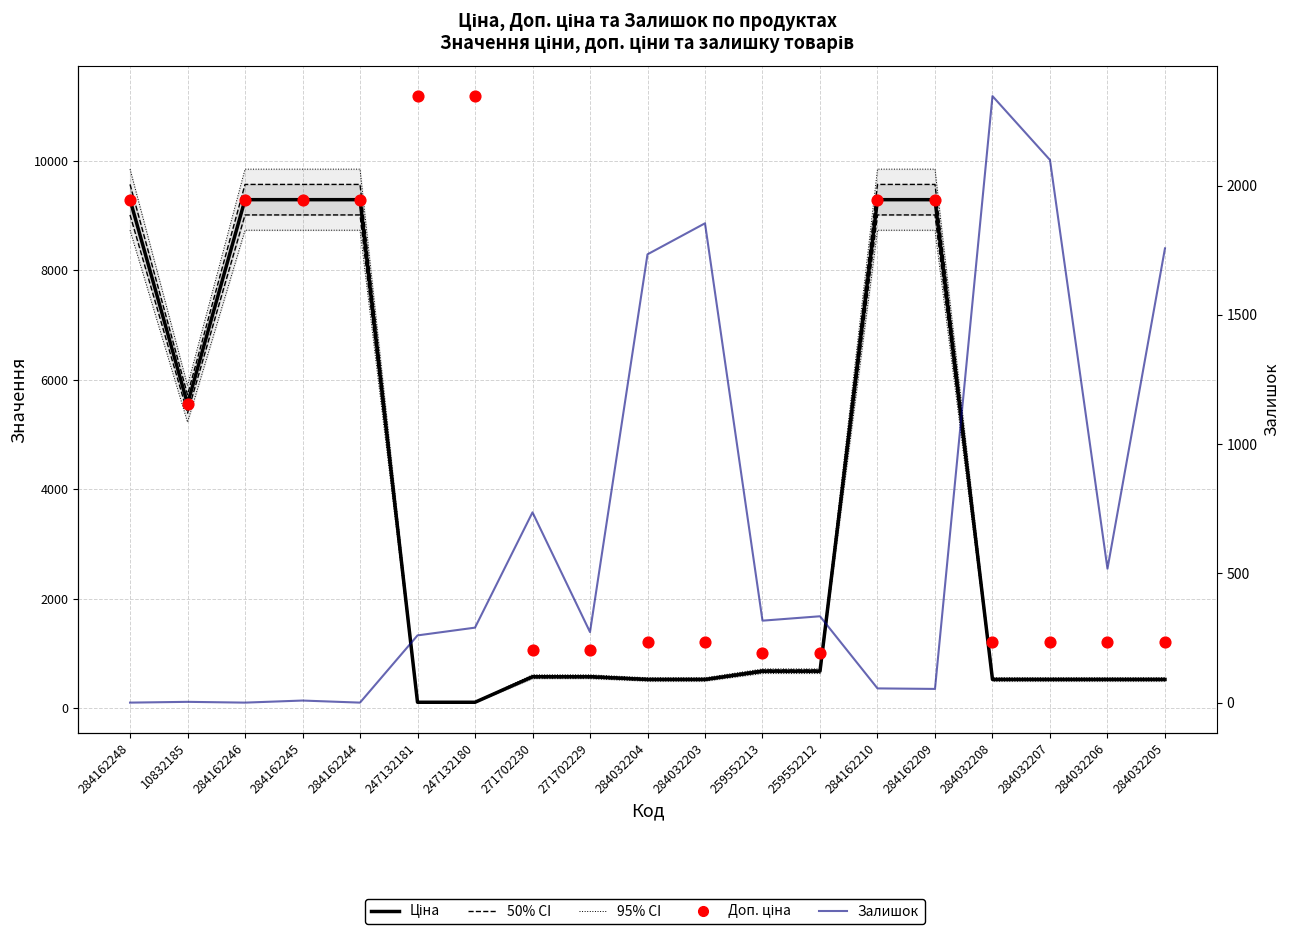

Which series reaches the maximum Y coordinate?

Доп. ціна